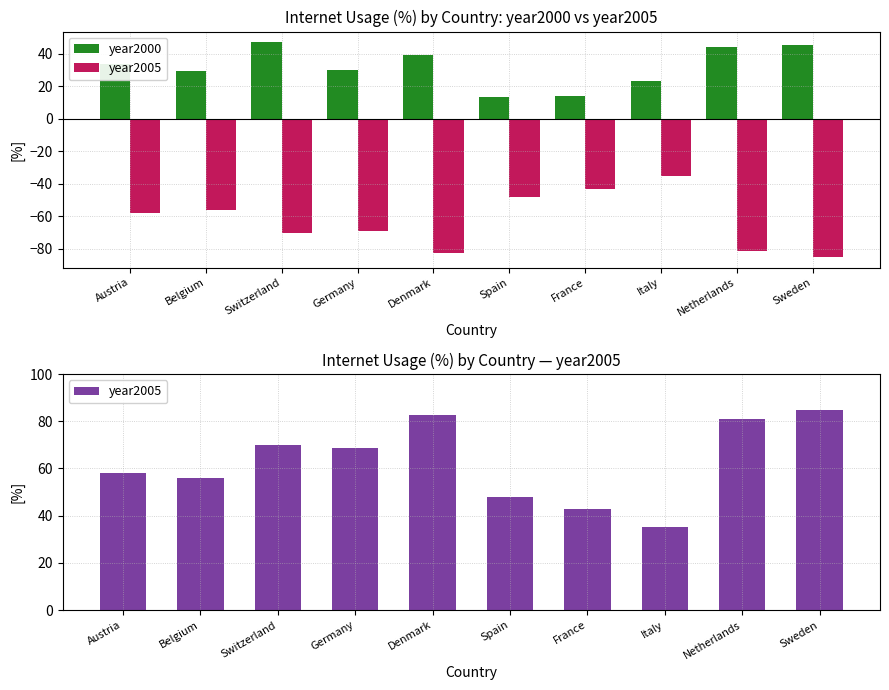

What is the difference between the second highest and minimum values in the year2005 series?

47.7